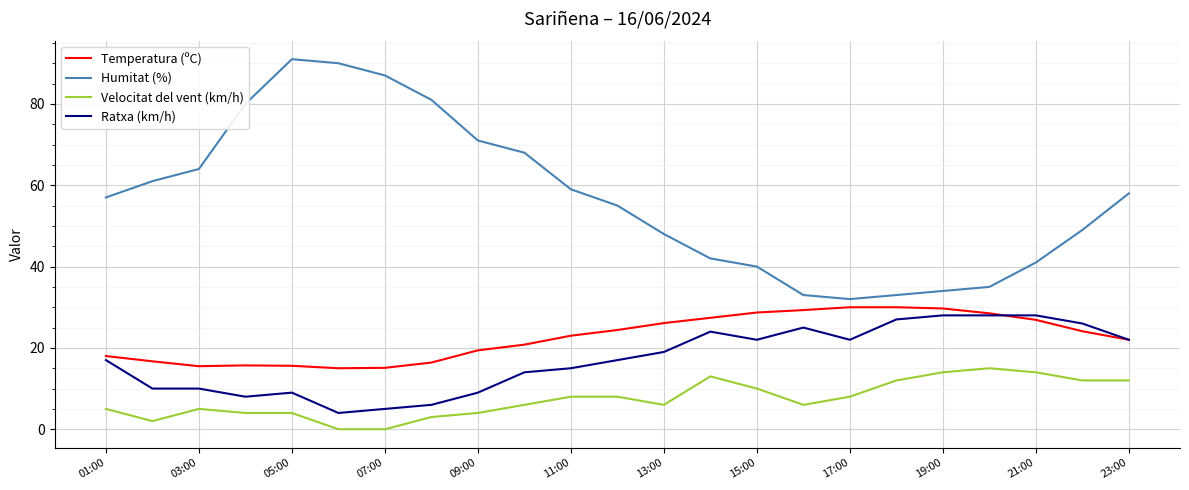

What is the lowest value of the Ratxa (km/h) series?

4.0